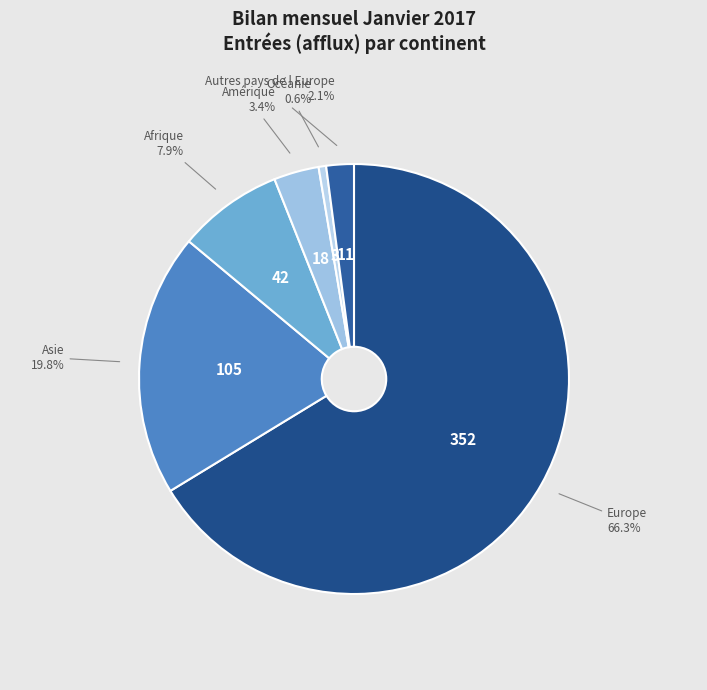

Which has a higher value, Asie or Europe?

Europe